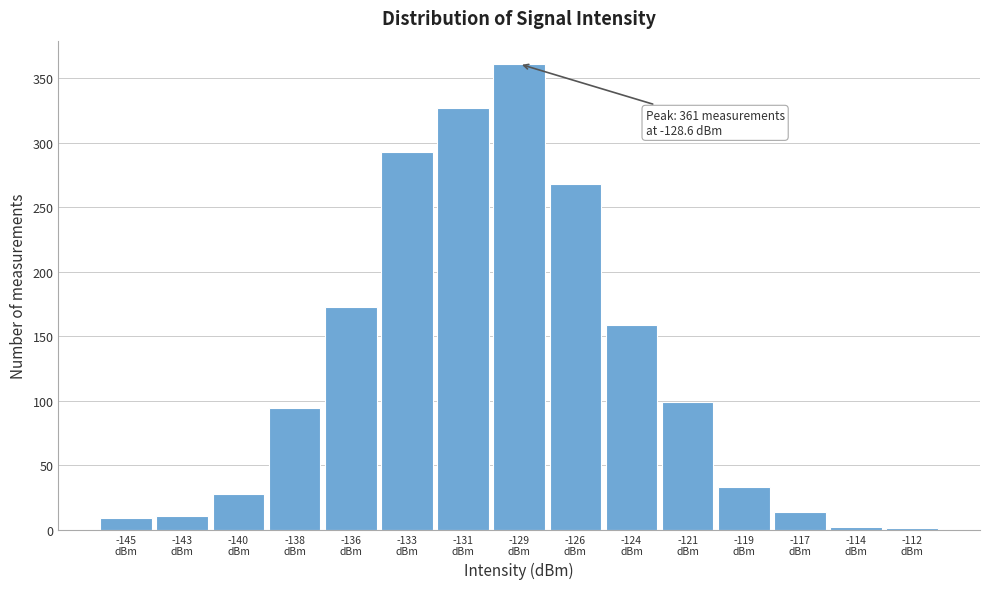

What is the maximum value shown in the chart?

361